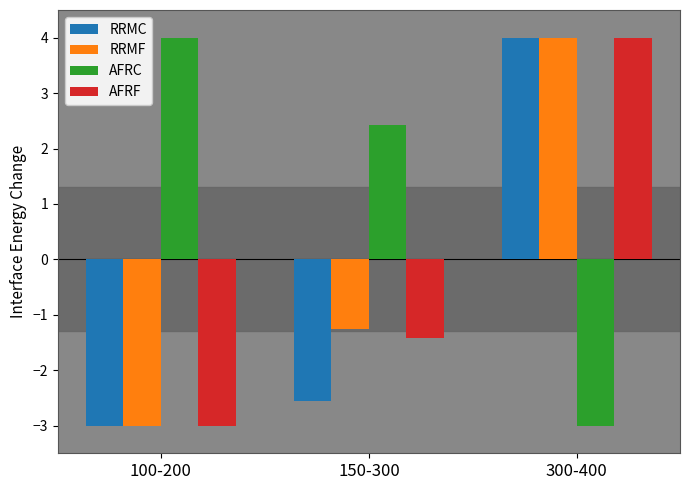

Is it true that RRMF equals 5.6 at 300-400?

False